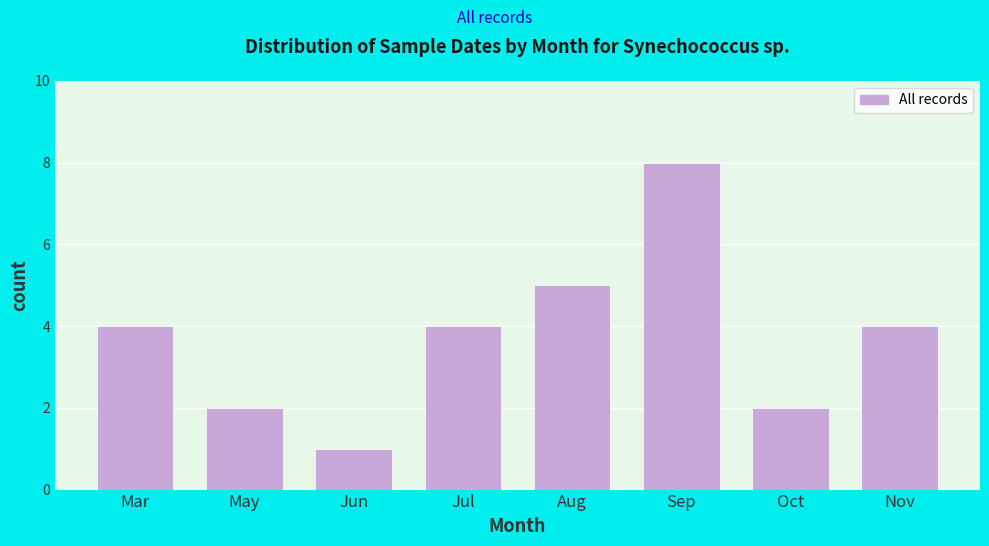

Reading right to left, what are all the values shown in this chart?

4	2	8	5	4	1	2	4